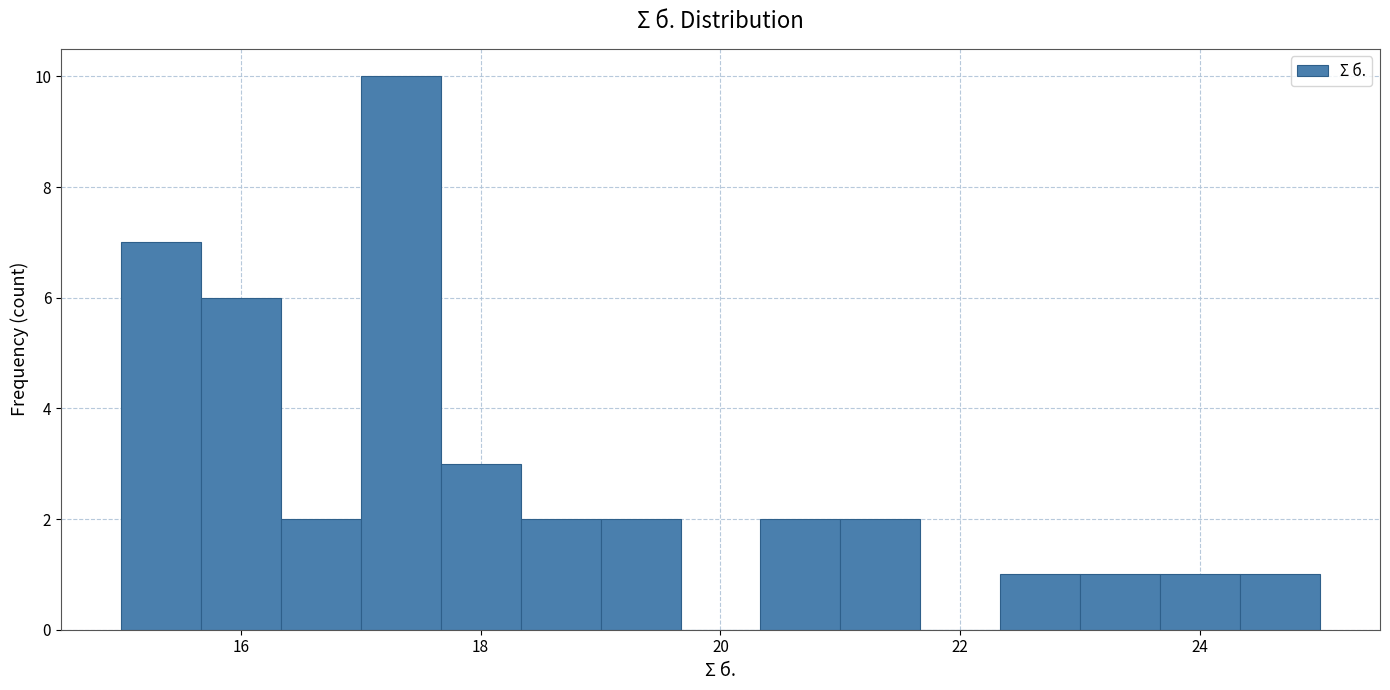

Read against the x-axis, roughly where is the centre of the tallest bar?

17.4